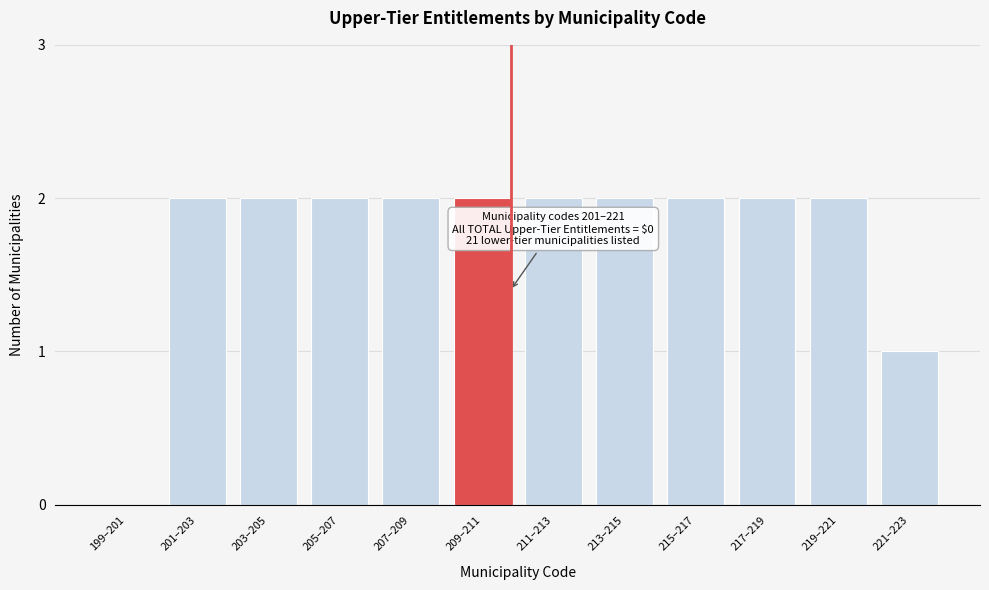

Reading right to left, list all the values displayed in this chart.

221–223=1	219–221=2	217–219=2	215–217=2	213–215=2	211–213=2	209–211=2	207–209=2	205–207=2	203–205=2	201–203=2	199–201=0